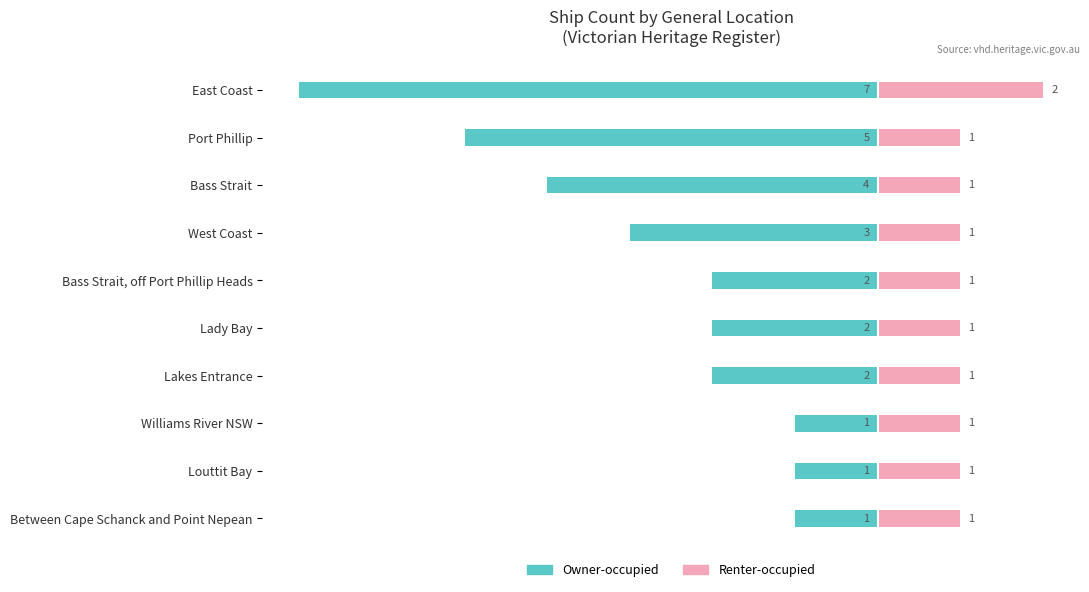

How many data points in Renter-occupied are above 1?

1